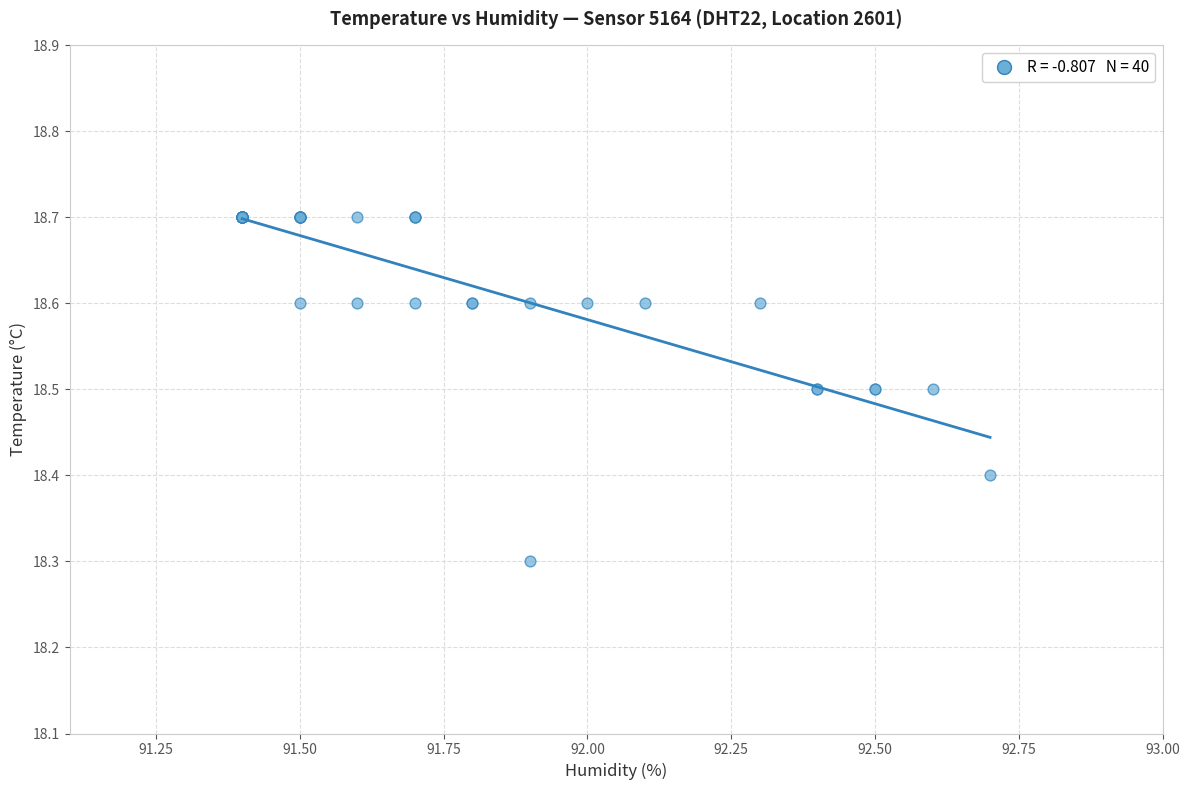

What Y value in the scatter plot is closest to 18?

18.3